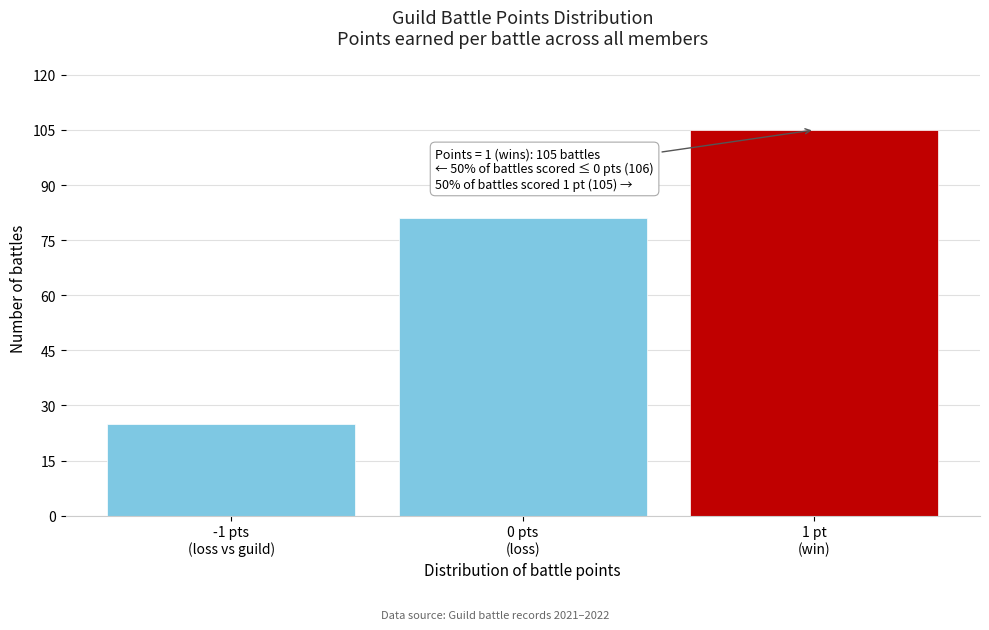

Reading left to right, extract all data points from this chart.

25	81	105